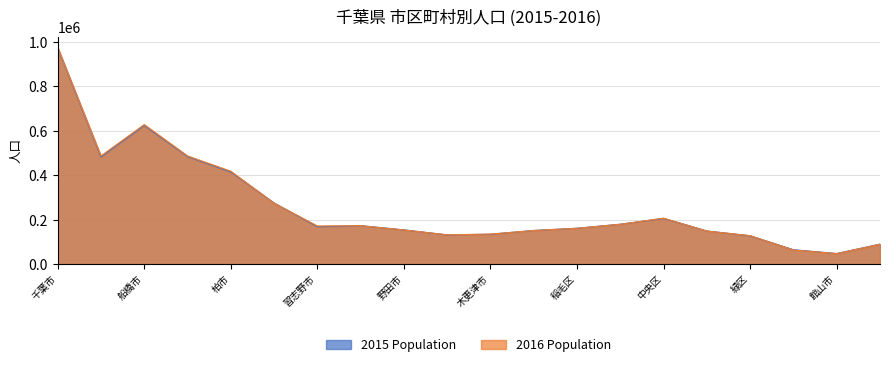

List the series in order of their peak value, highest first.

2016 Population, 2015 Population